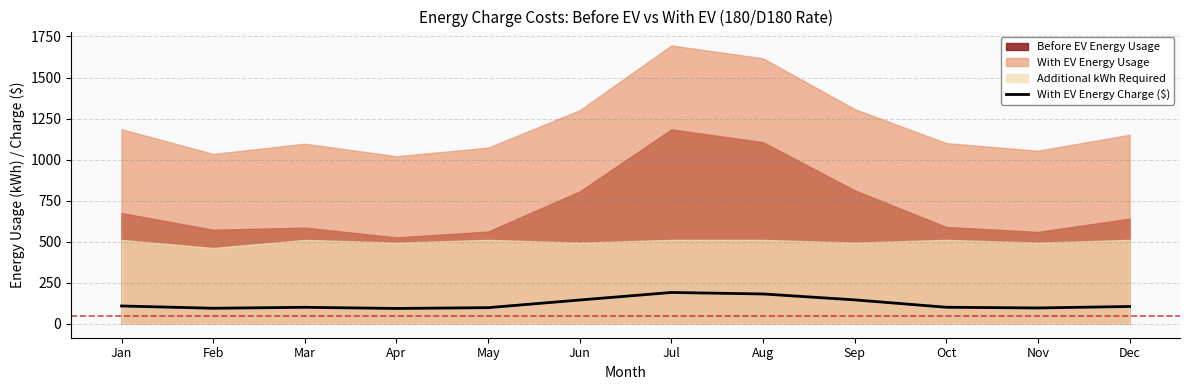

How many lines are shown in the chart?

1